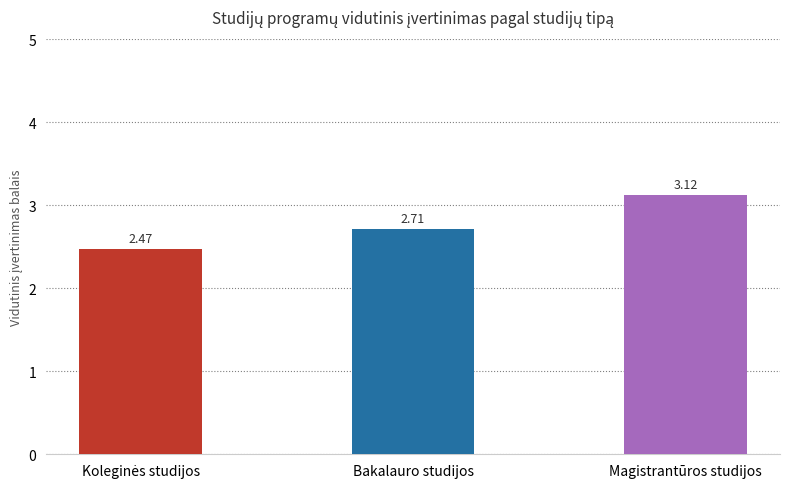

What is the sum of all values?

8.3